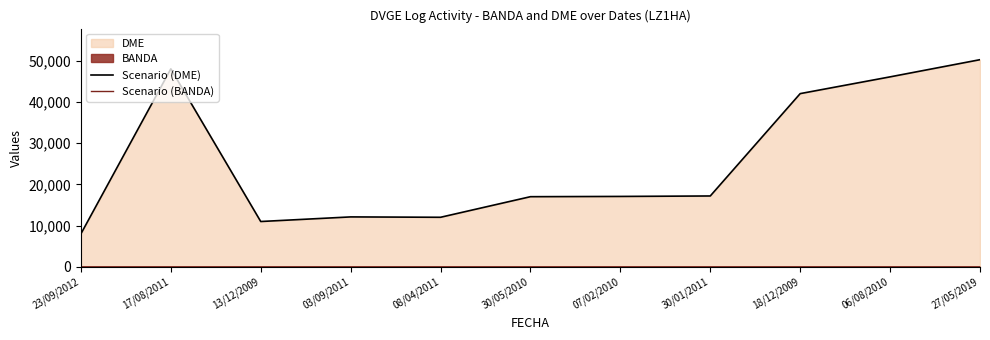

Where does the Scenario (DME) series first go above 17094?

17/08/2011